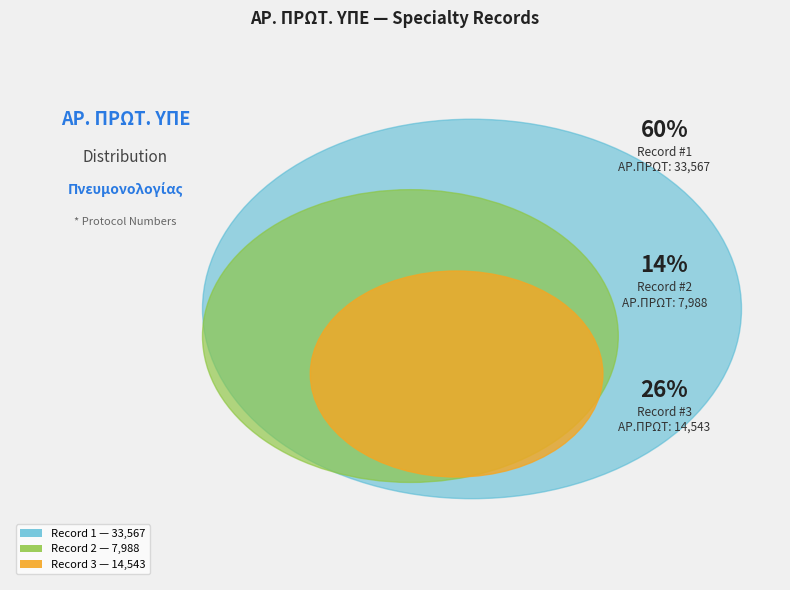

To the nearest percent, what portion does 1 represent?

60%